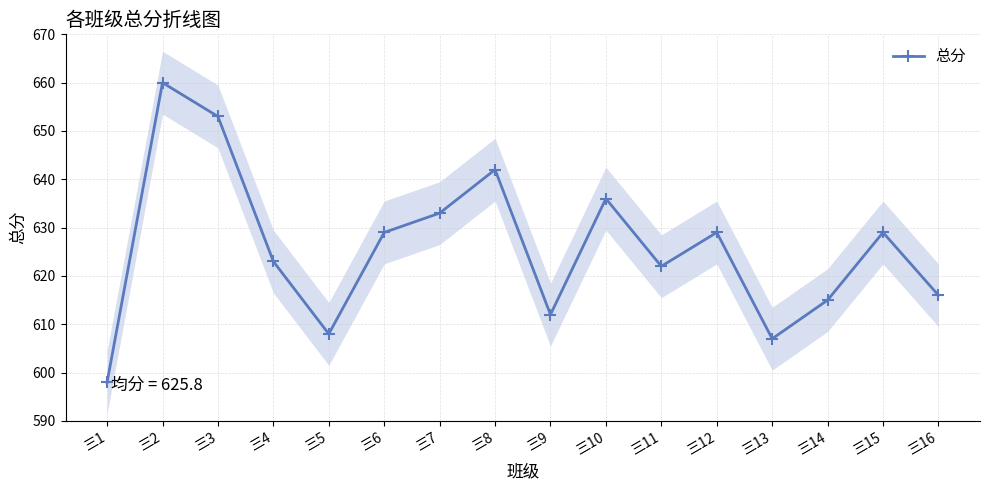

At which category does the data reach its first local peak?

三2